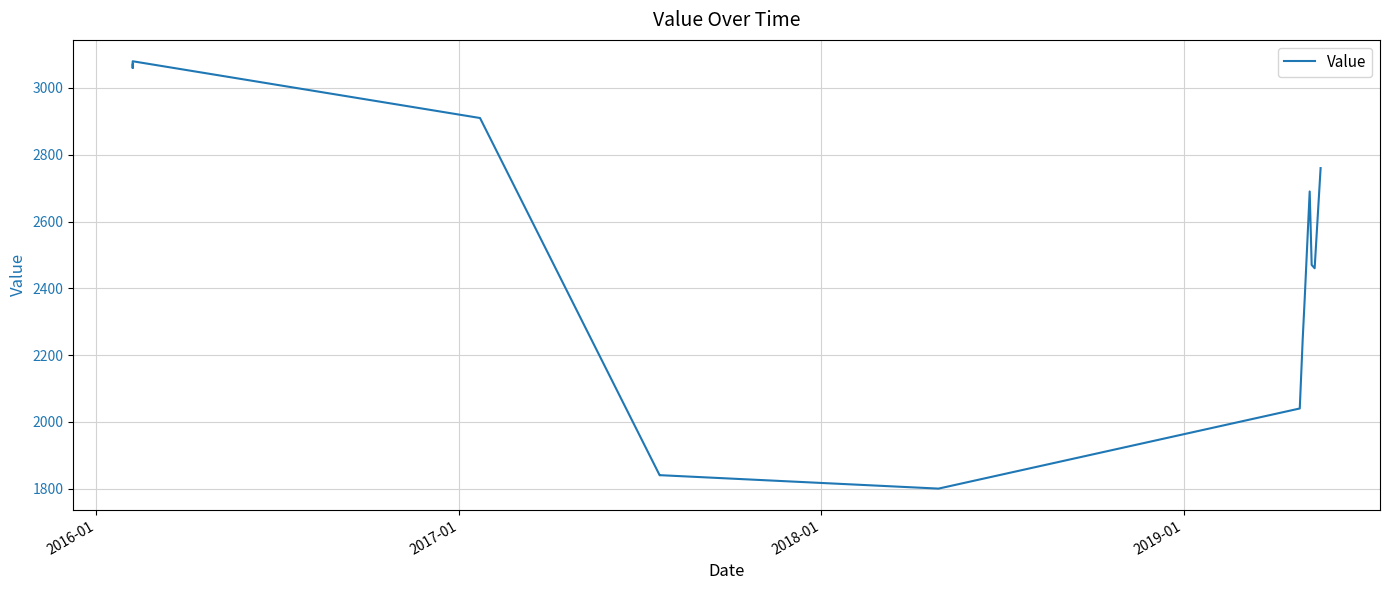

How many lines are shown in the chart?

1